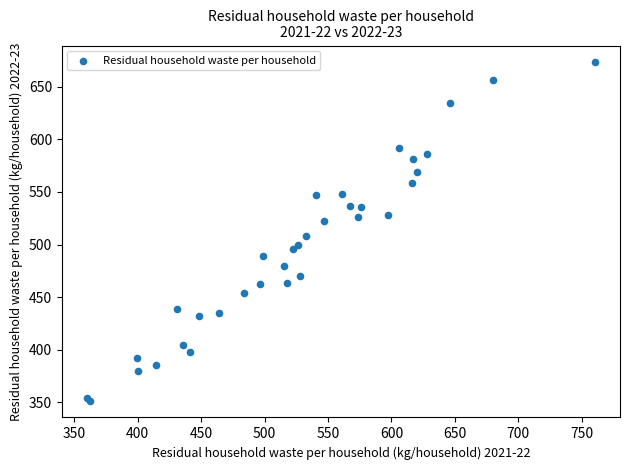

What Y value in the scatter plot is closest to 512?

507.7